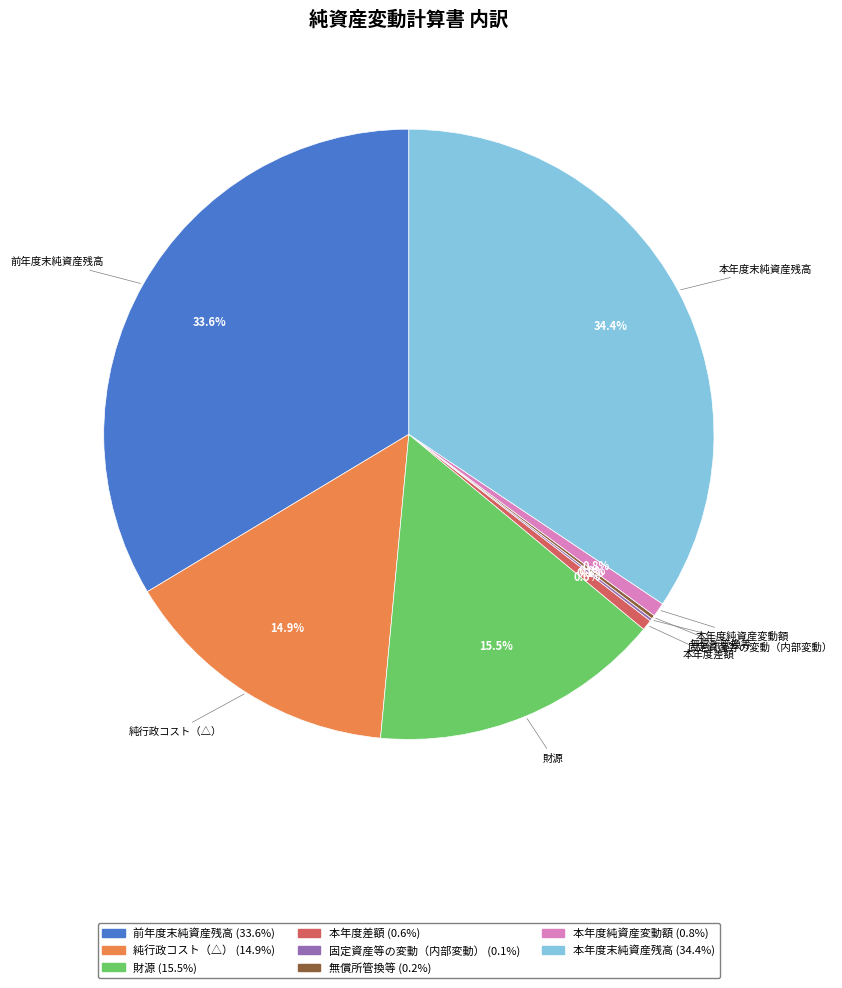

To the nearest percent, what is the combined percentage of 本年度純資産変動額 and 純行政コスト（△）?

16%